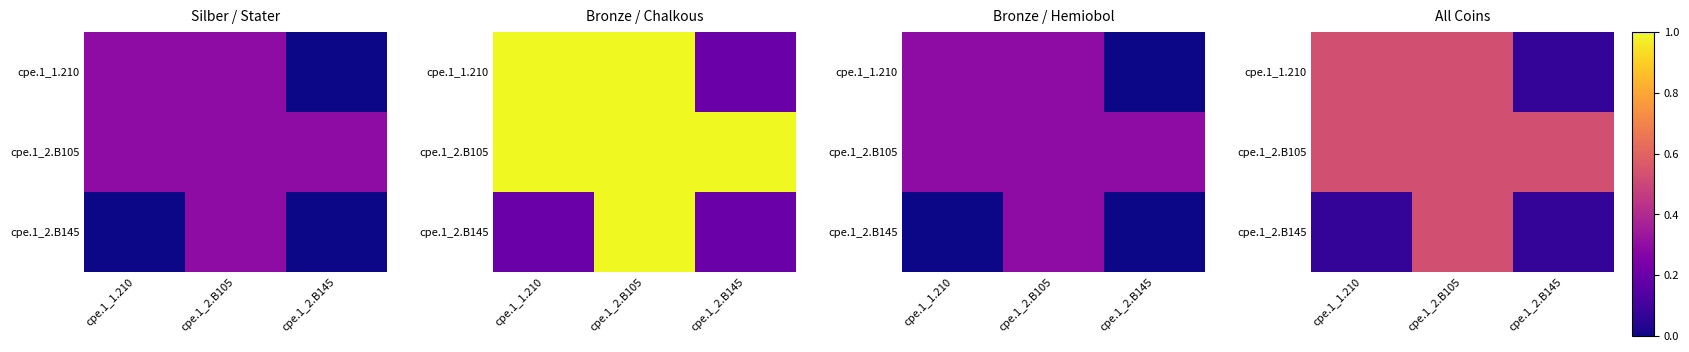

At which label is cpe.1_1.210 closest to 0?

cpe.1_2.B145